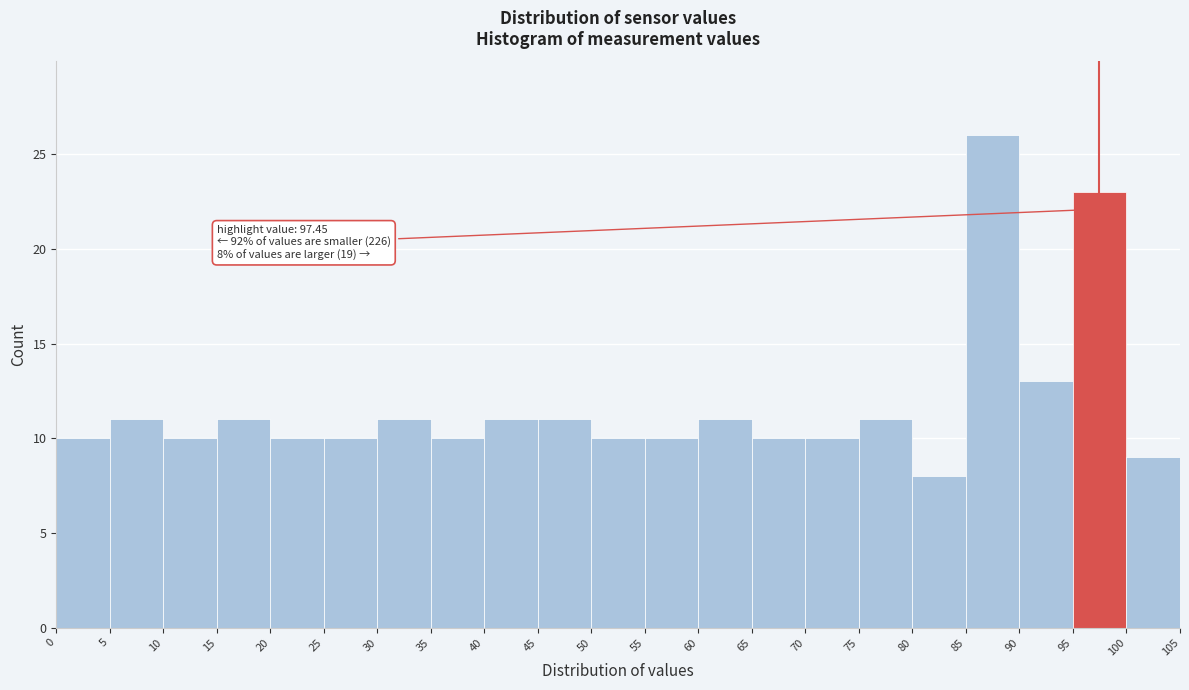

Over which range of the x-axis is the bar tallest?

85 to 90